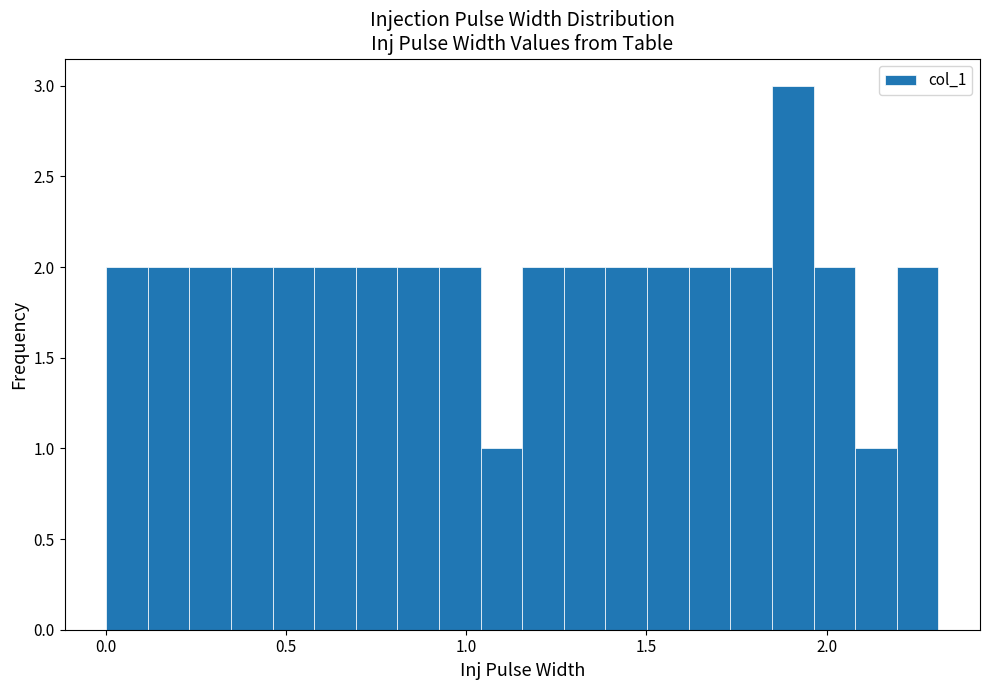

Read against the x-axis, roughly where is the centre of the tallest bar?

1.90